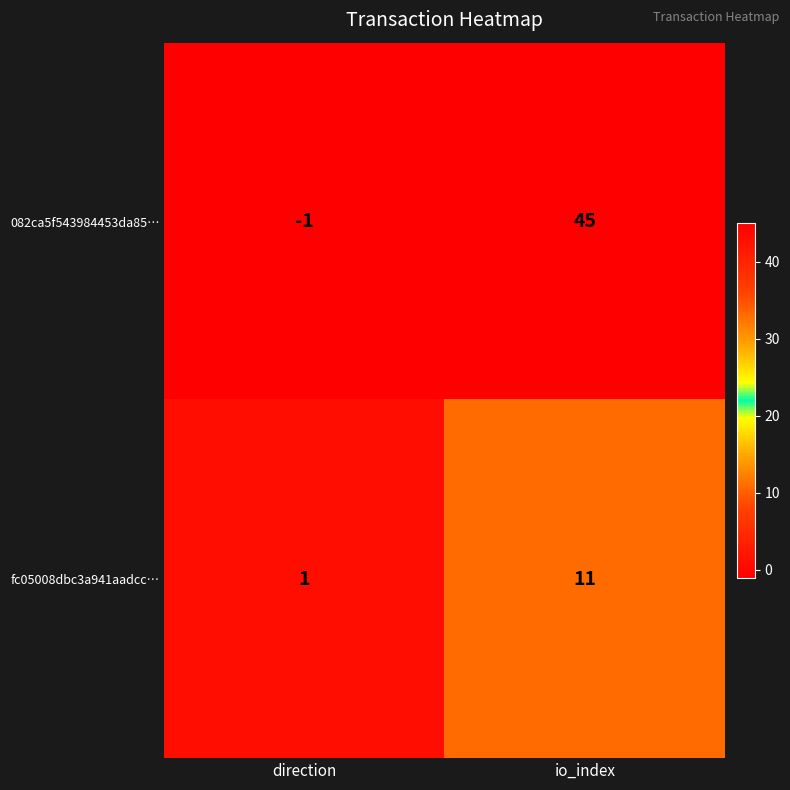

Which series has the largest total across all categories?

082ca5f543984453da85…